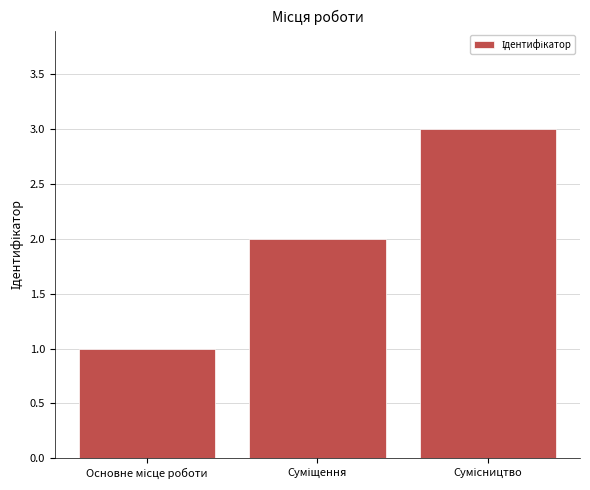

What is the greatest value displayed?

3